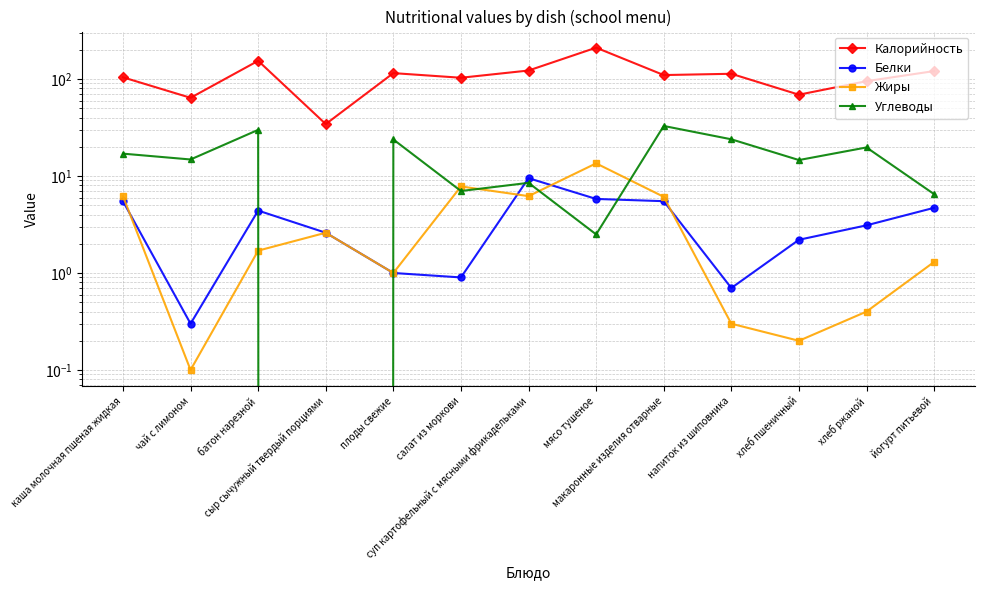

What is the difference between the second highest and second lowest values in the Калорийность series?

90.0